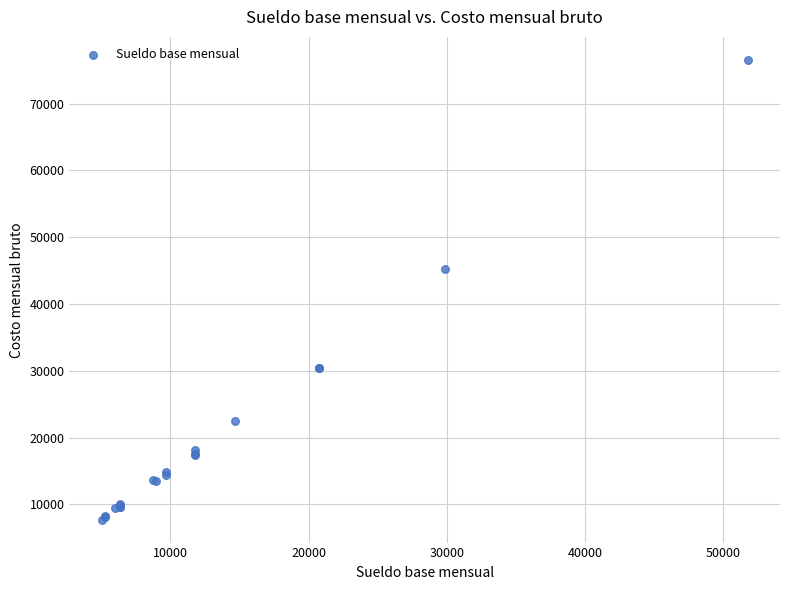

What Y value in the scatter plot is closest to 42130?

45218.0